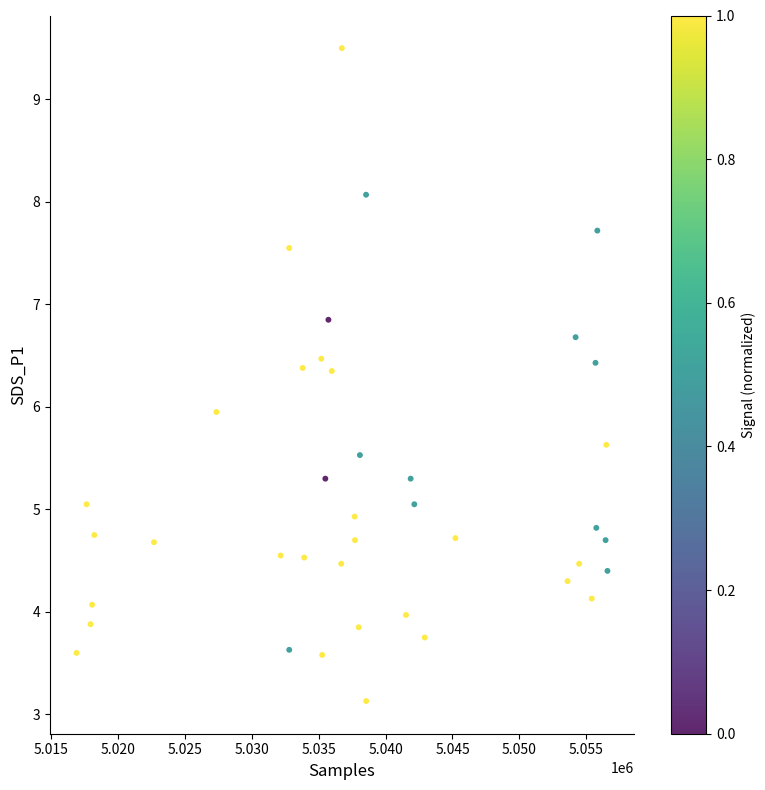

What is the range of Y values (max minus min)?

6.4